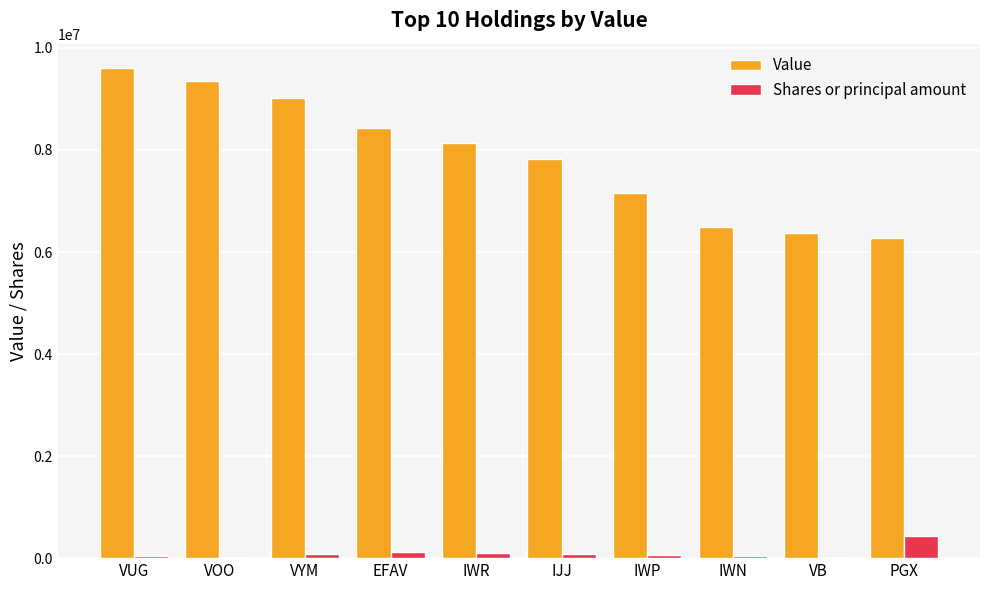

Where does the Value series first go above 8143000?

VUG